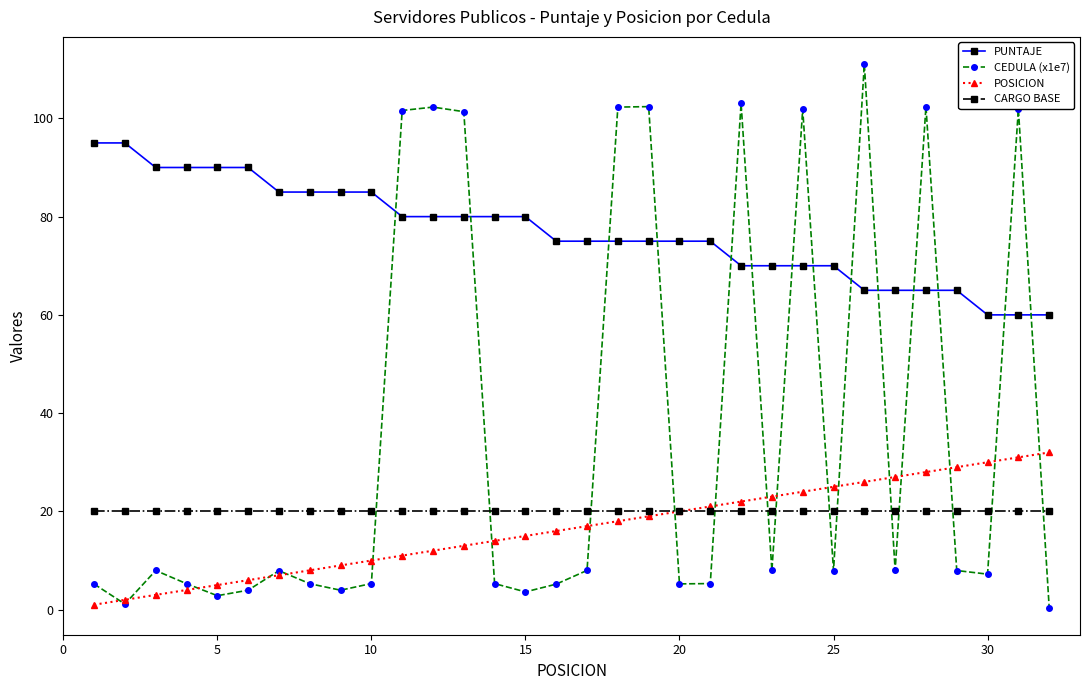

What are all the series names shown in the legend?

PUNTAJE, CEDULA (x1e7), POSICION, CARGO BASE